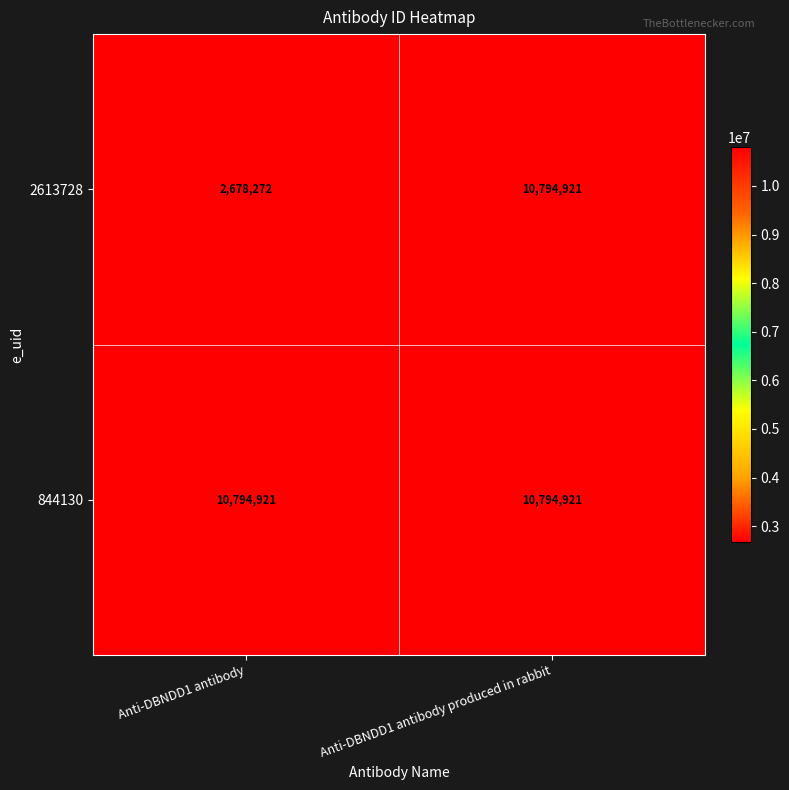

At which category is the sum across all series the highest?

Anti-DBNDD1 antibody produced in rabbit